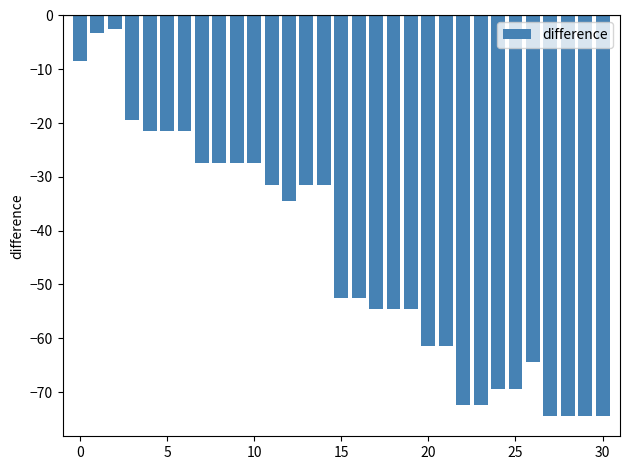

What is the sum of all values?

-1375.3